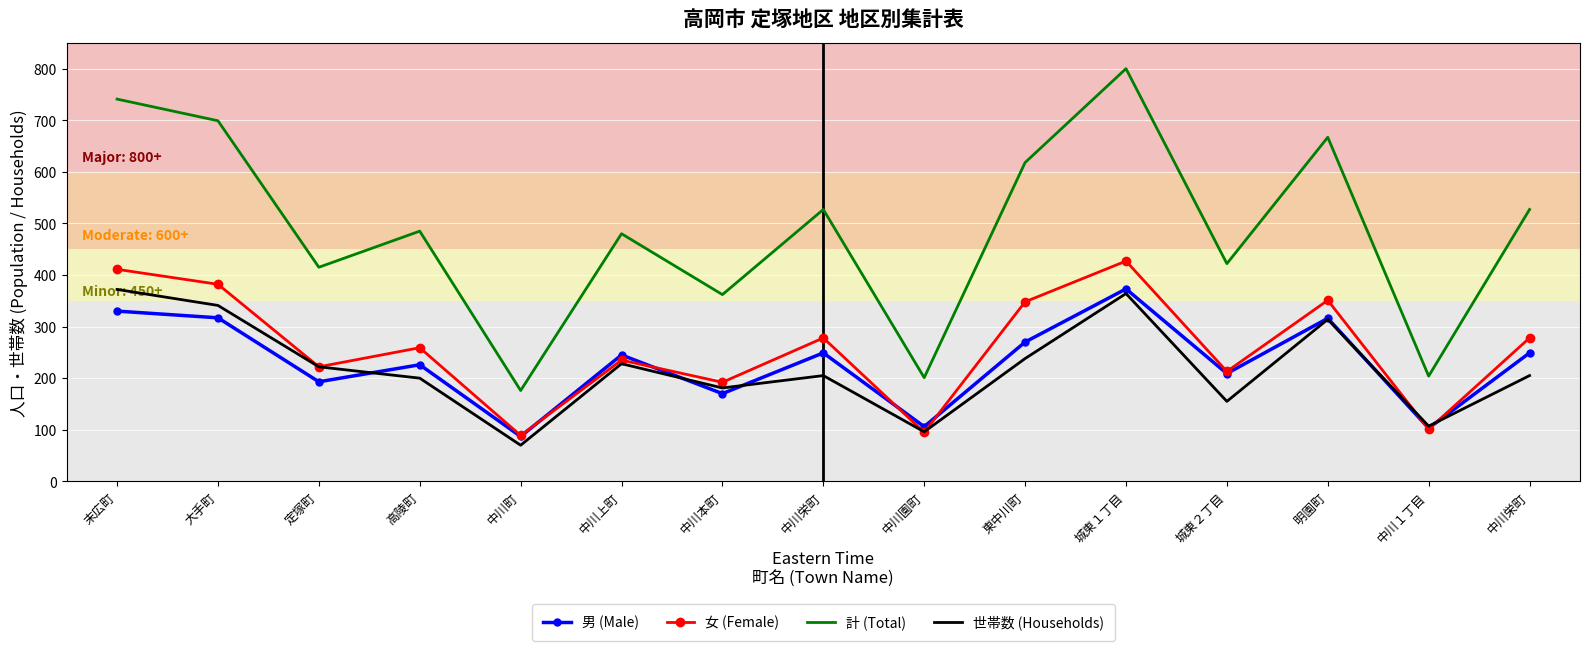

What is the sum of all 女 (Female) values?

3881